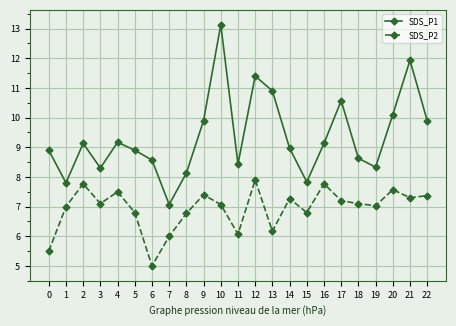

Count the number of data series in this chart.

2